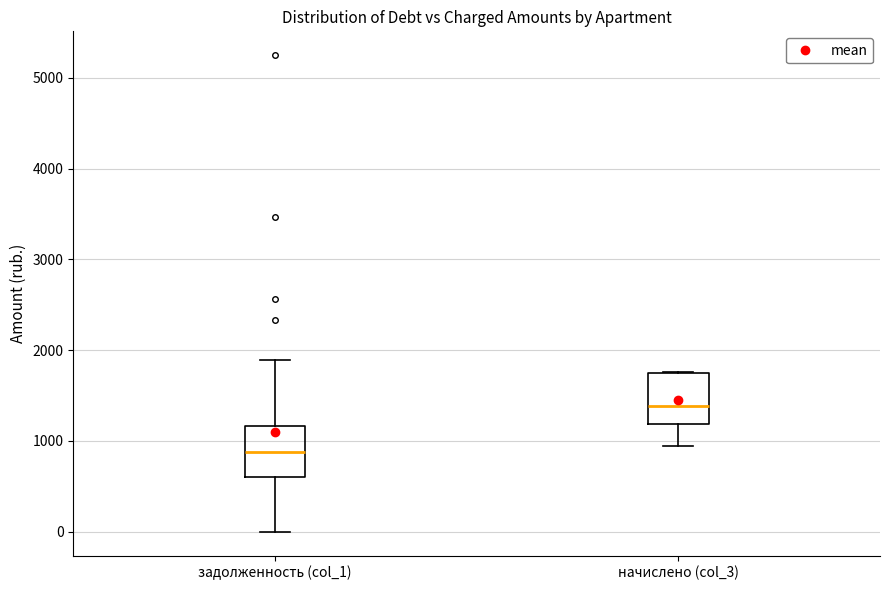

Which box's median line is the highest?

начислено (col_3)